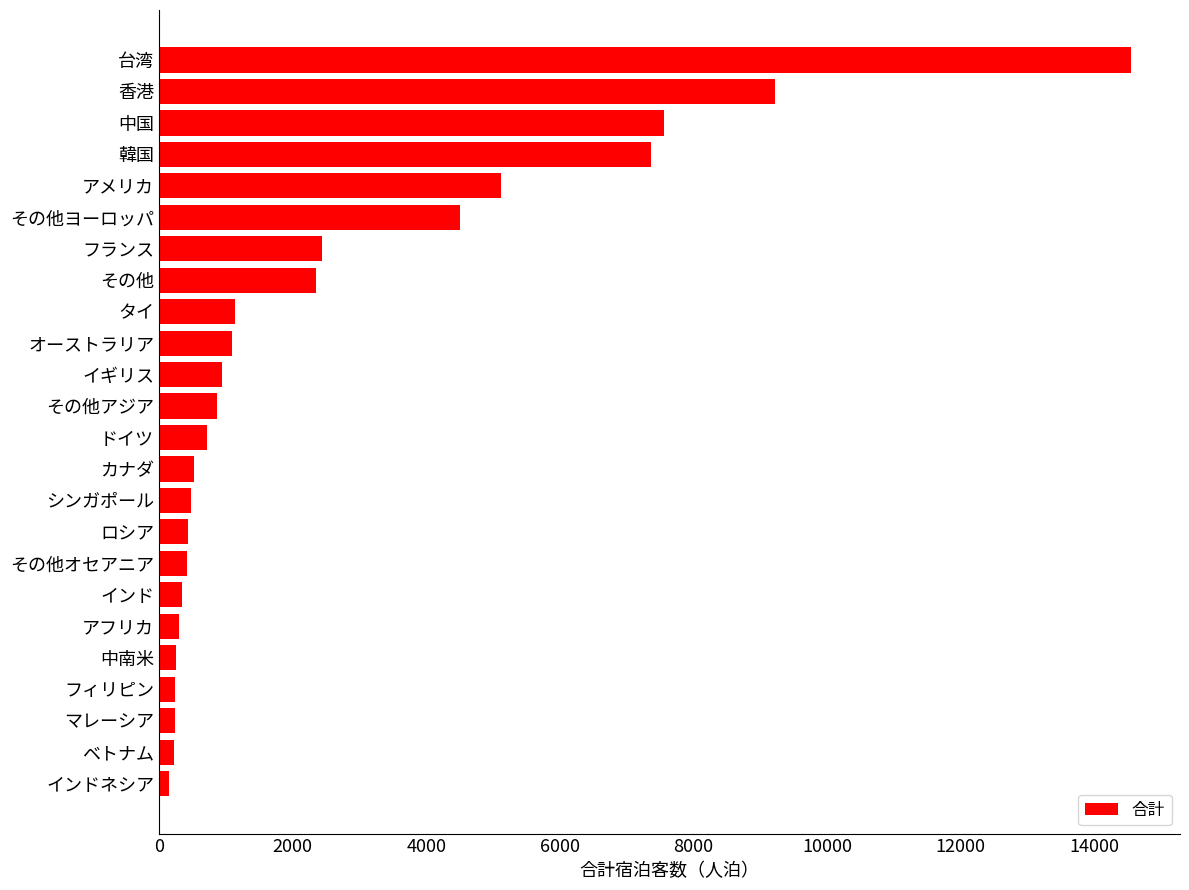

What is the greatest value displayed?

14553